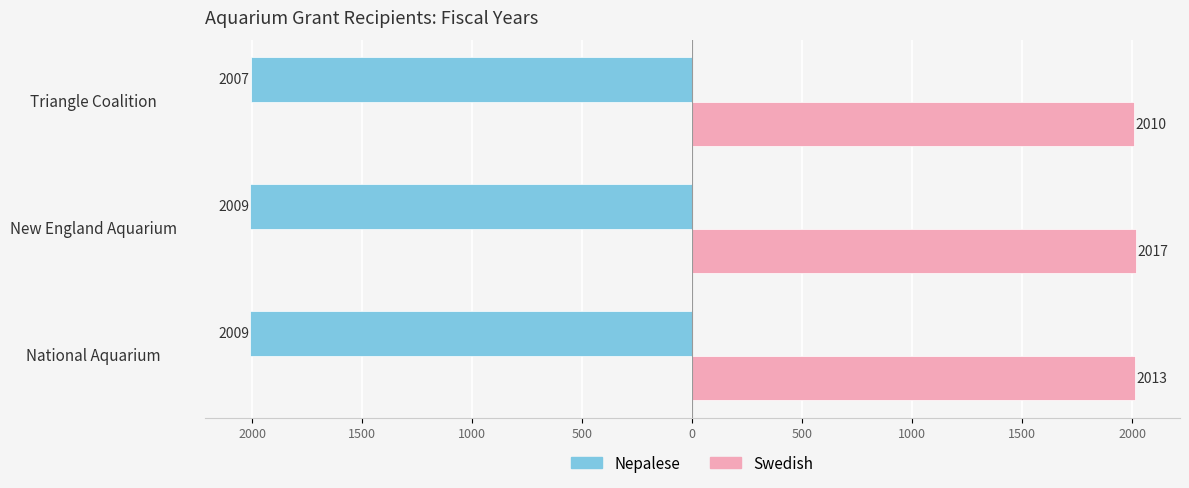

What are all the series names shown in the legend?

Nepalese, Swedish